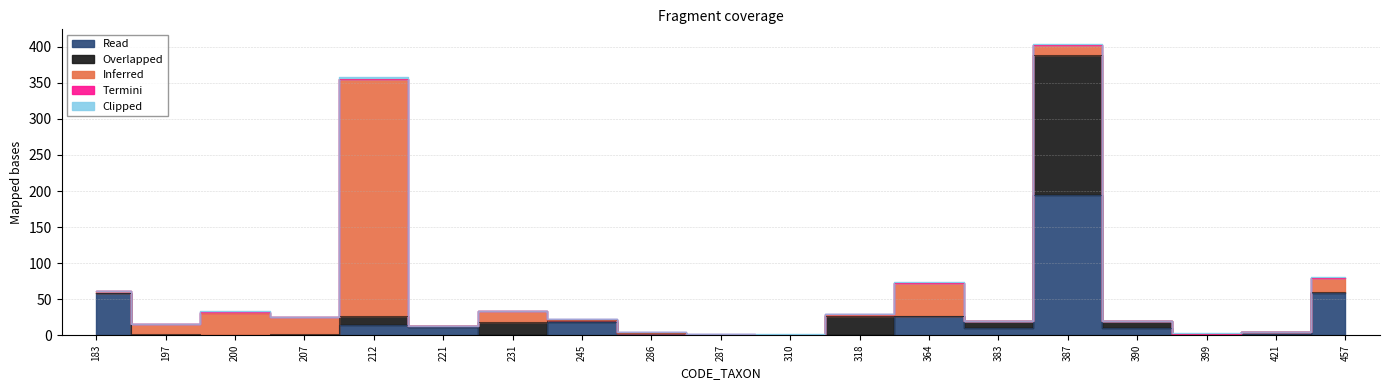

Count the number of data series in this chart.

5